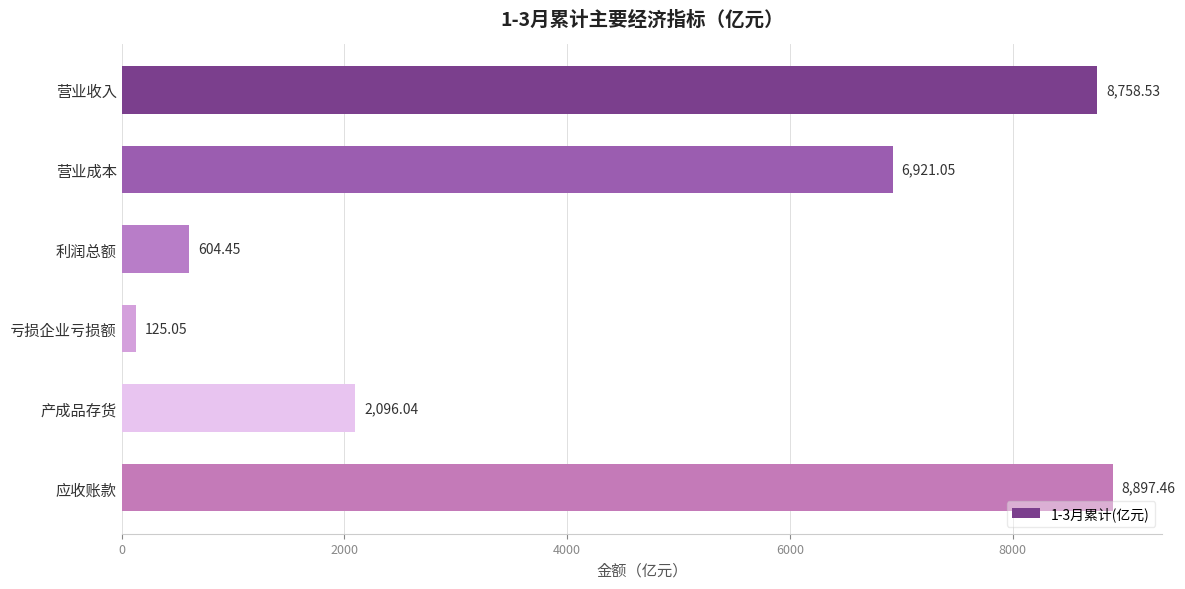

What is the sum of the values at 利润总额 and 营业收入?

9363.0